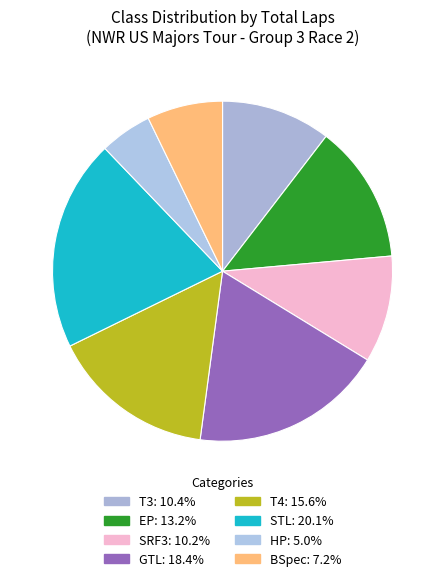

How many slices are in this pie chart?

8